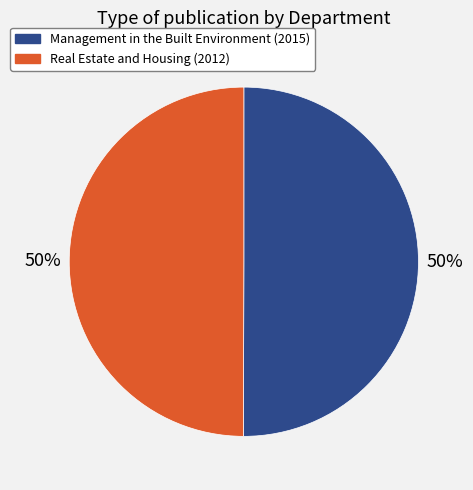

True or false: Management in the Built Environment (2015) accounts for 50% of the total.

True